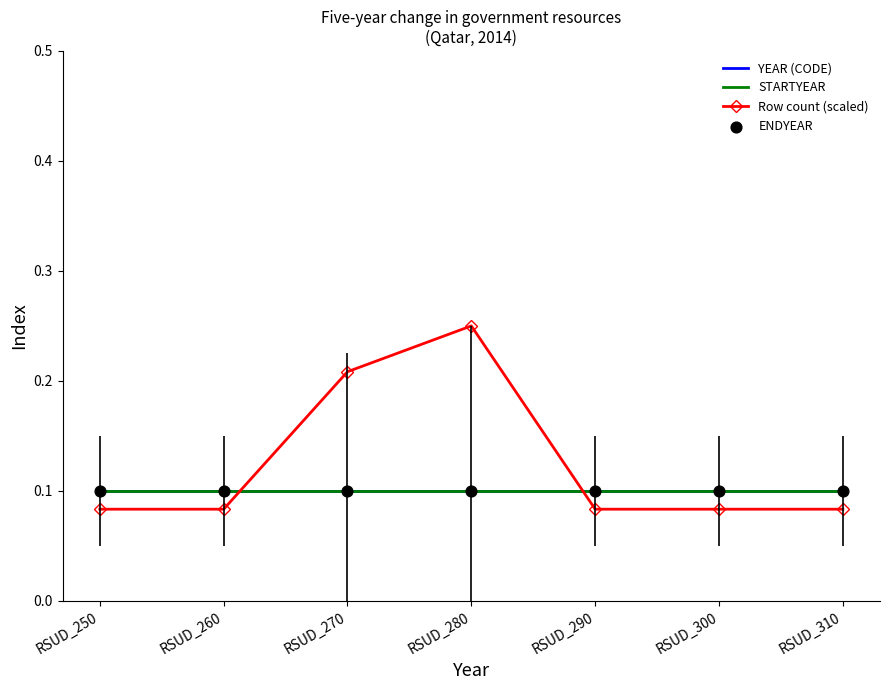

What is the total value across all series at RSUD_260?

0.4